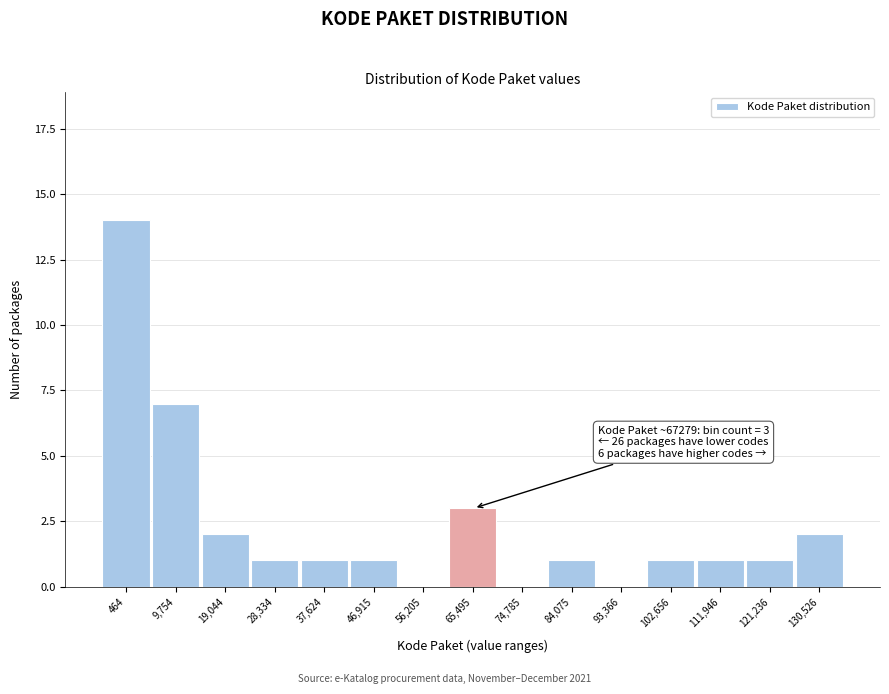

Reading right to left, list all the values displayed in this chart.

130,526=2	121,236=1	111,946=1	102,656=1	93,366=0	84,075=1	74,785=0	65,495=3	56,205=0	46,915=1	37,624=1	28,334=1	19,044=2	9,754=7	464=14